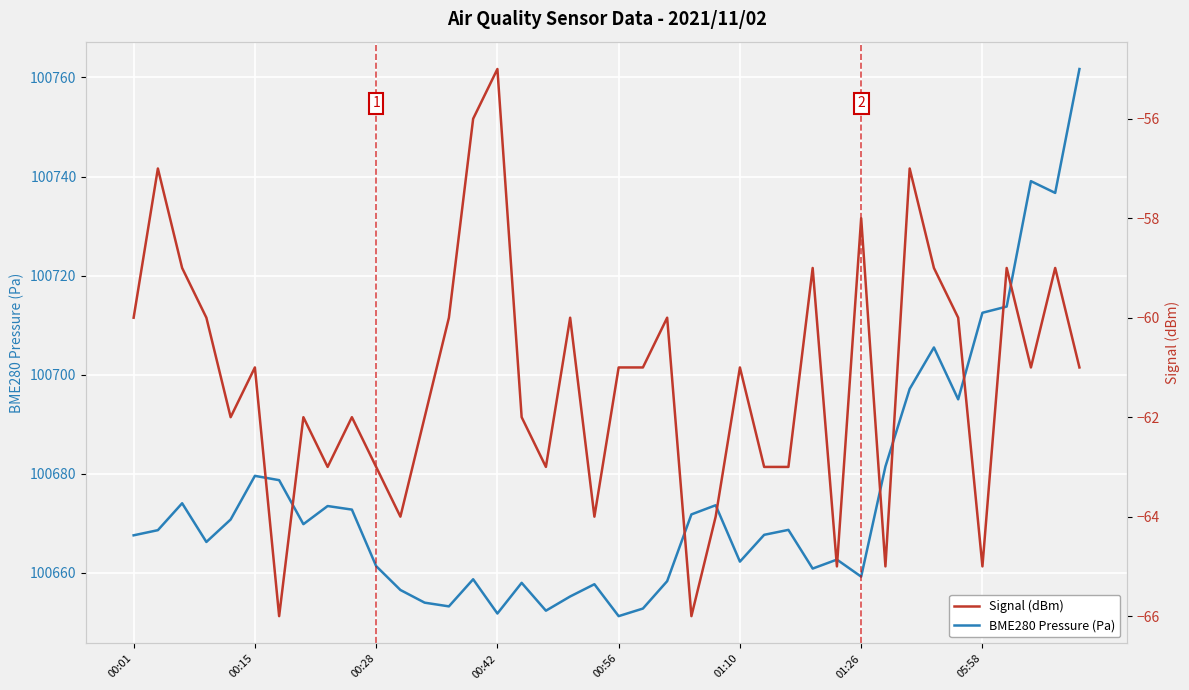

True or false: BME280 Pressure (Pa) and Signal (dBm) intersect in this chart.

False